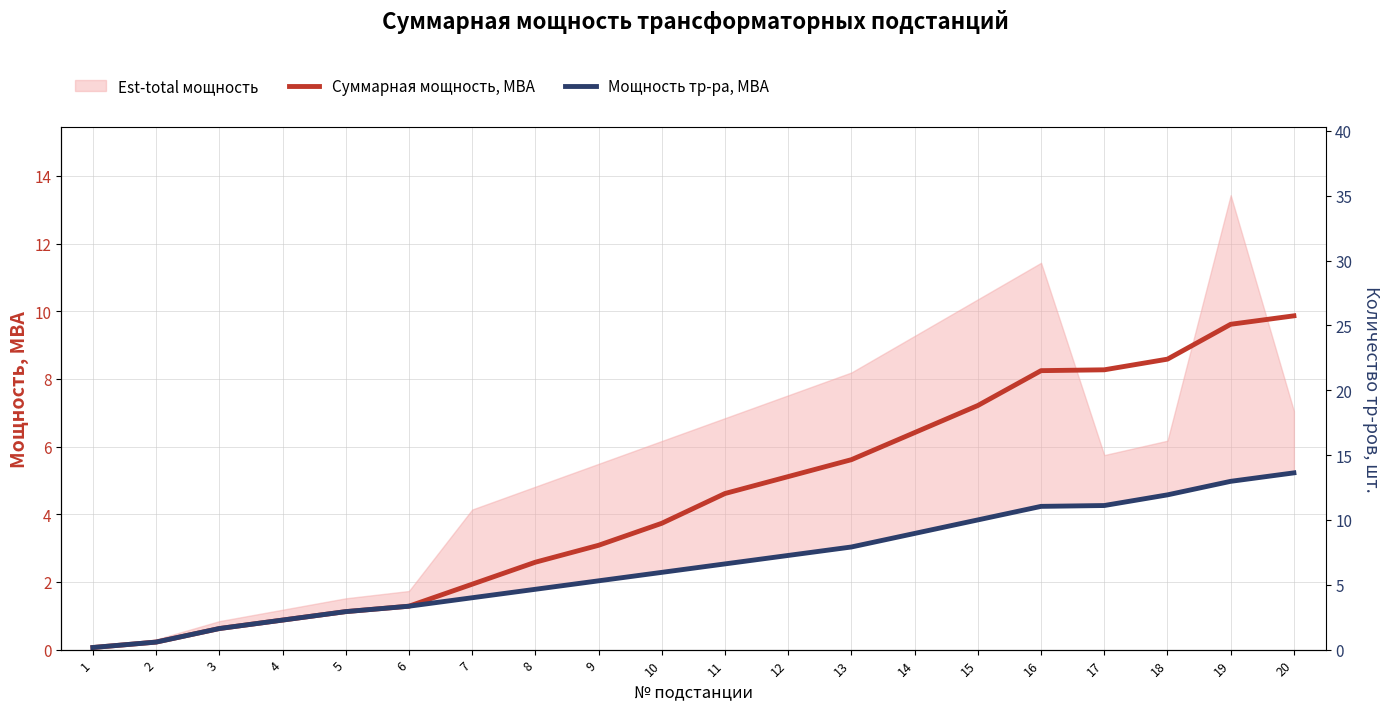

At how many categories does at least one series exceed 19?

8